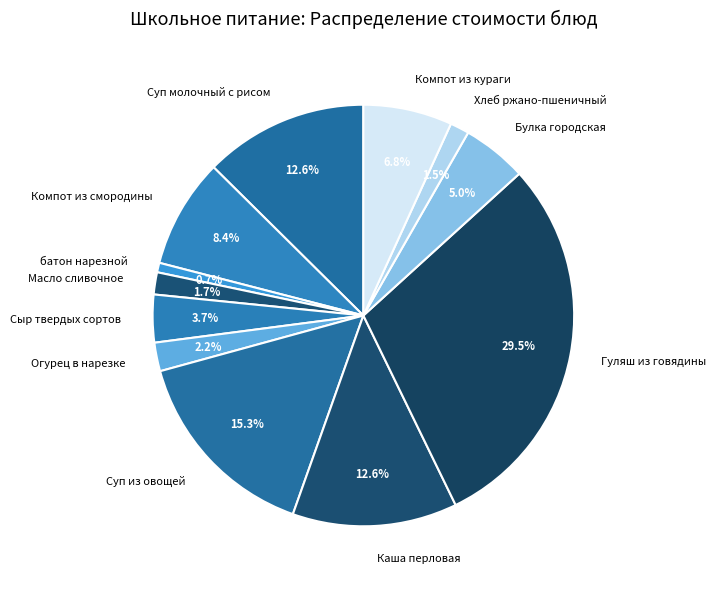

Does Масло сливочное account for over 50% of the chart?

No